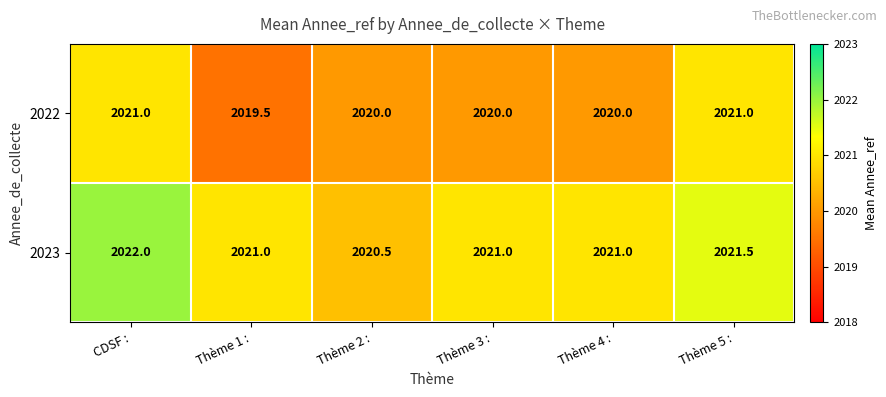

How many series are shown in this chart?

2